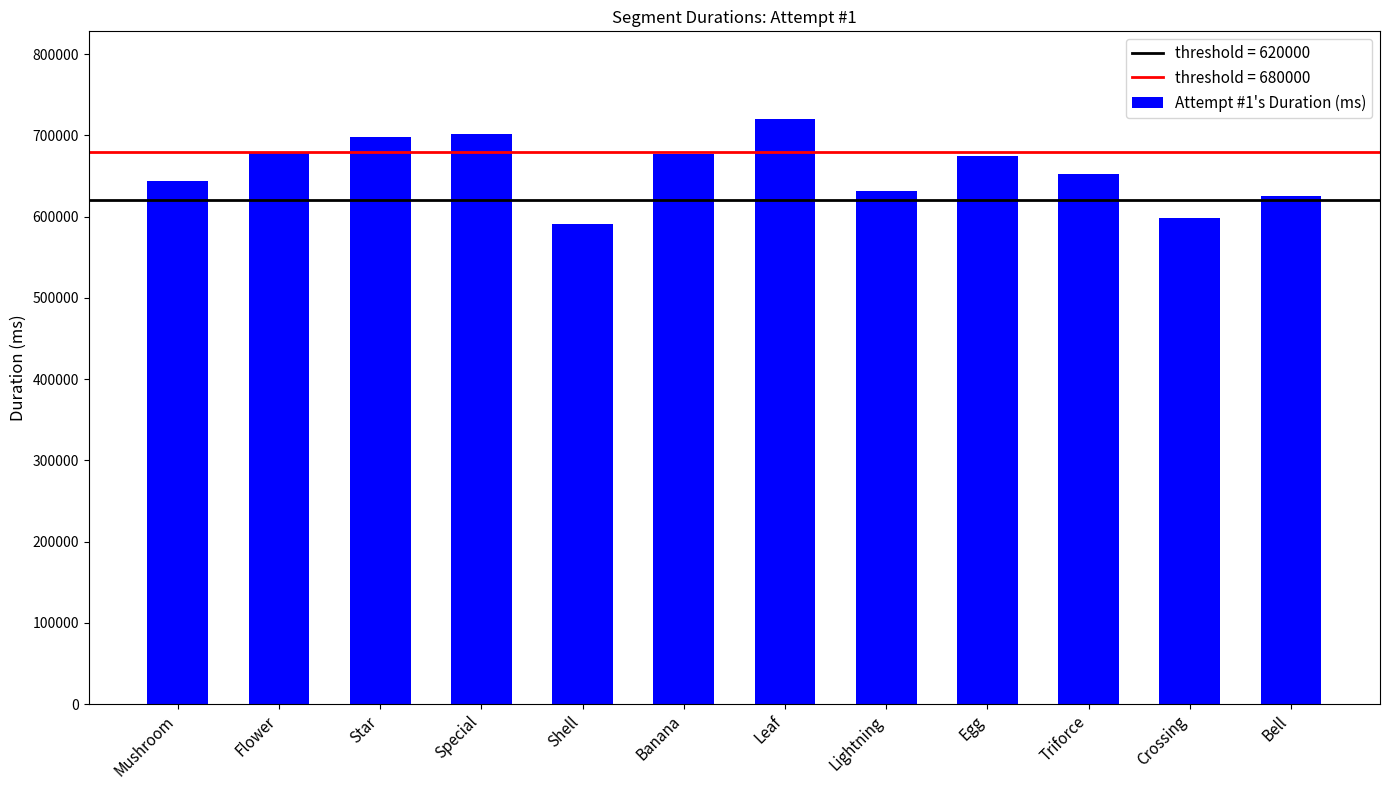

At which label is the value closest to 655661?

Triforce